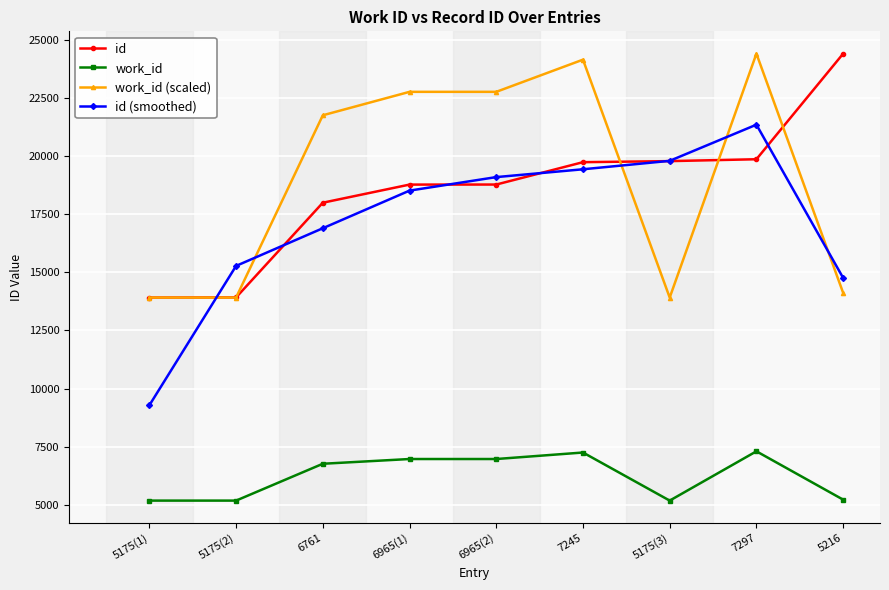

True or false: id (smoothed) has more than 0 points higher than both neighbors.

True